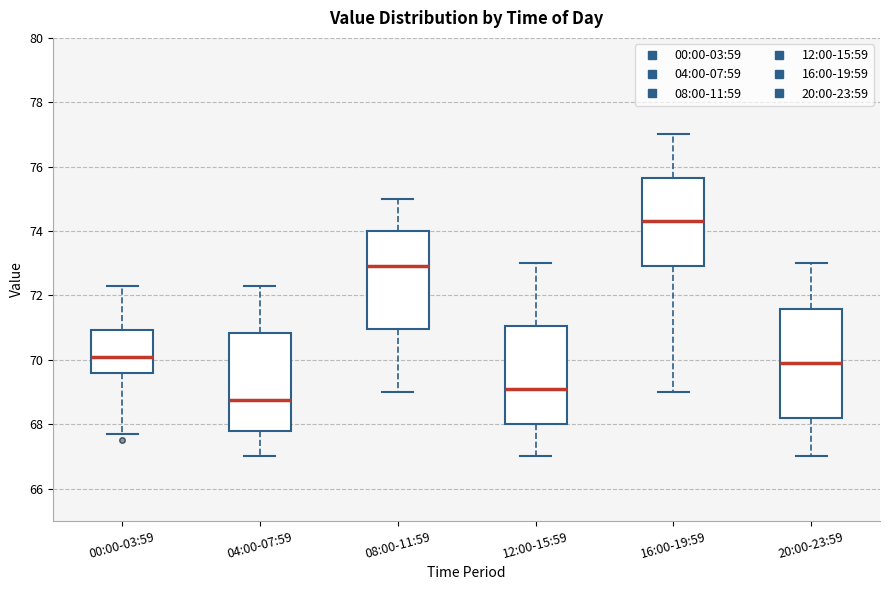

Where does the lower whisker of the box for 20:00-23:59 end on the y-axis? The values are not printed on the chart, so give them approximately, as read against the axis.

67.0